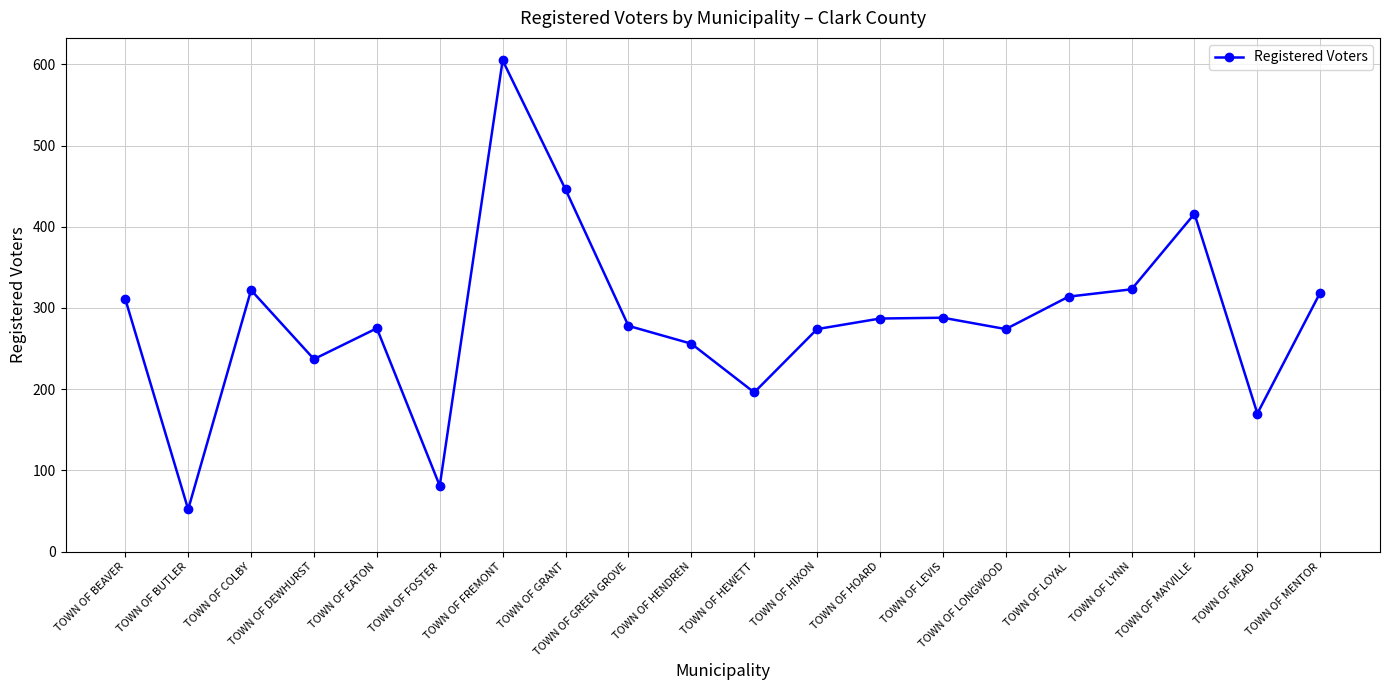

Which category has the lowest value across all series?

TOWN OF BUTLER